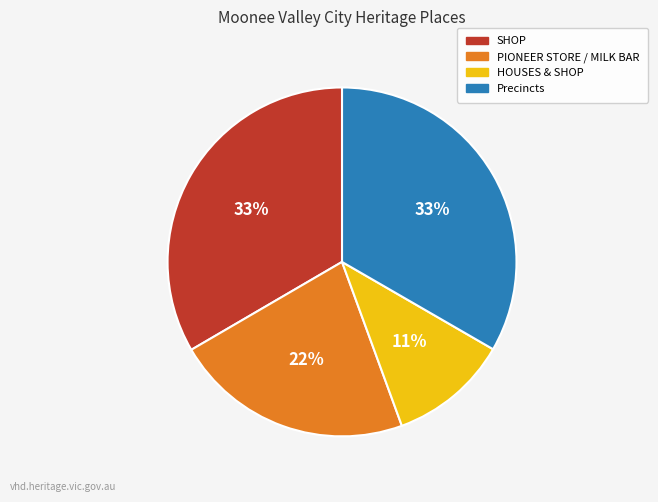

True or false: SHOP accounts for 33% of the total.

True